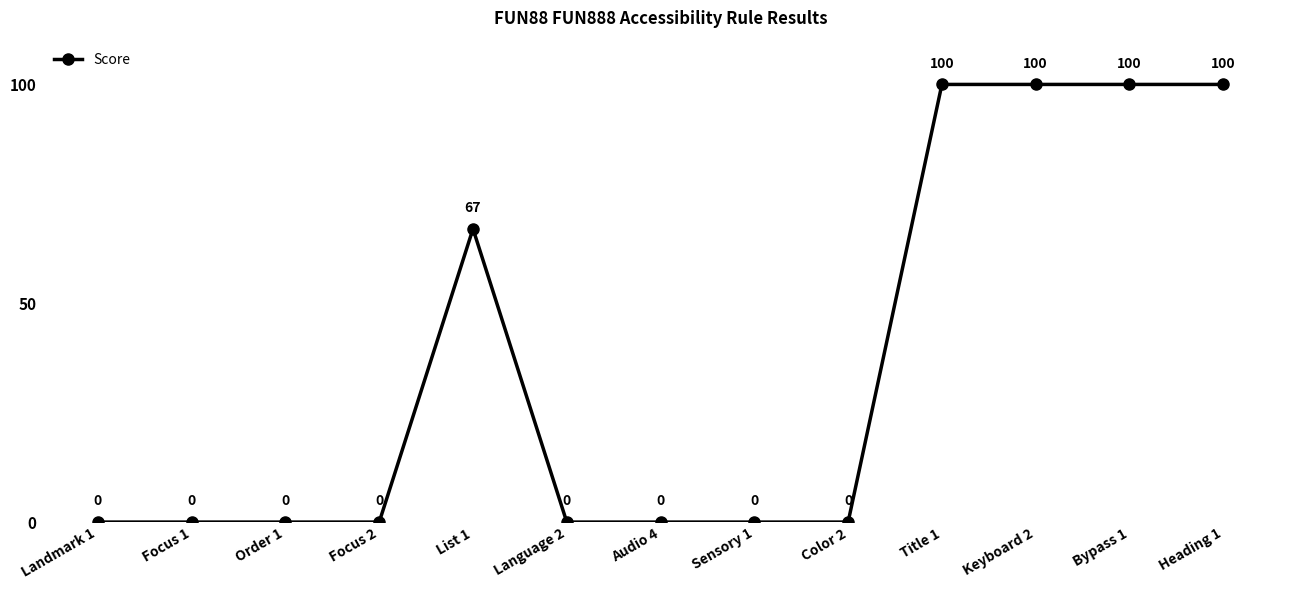

Count the number of data series in this chart.

1